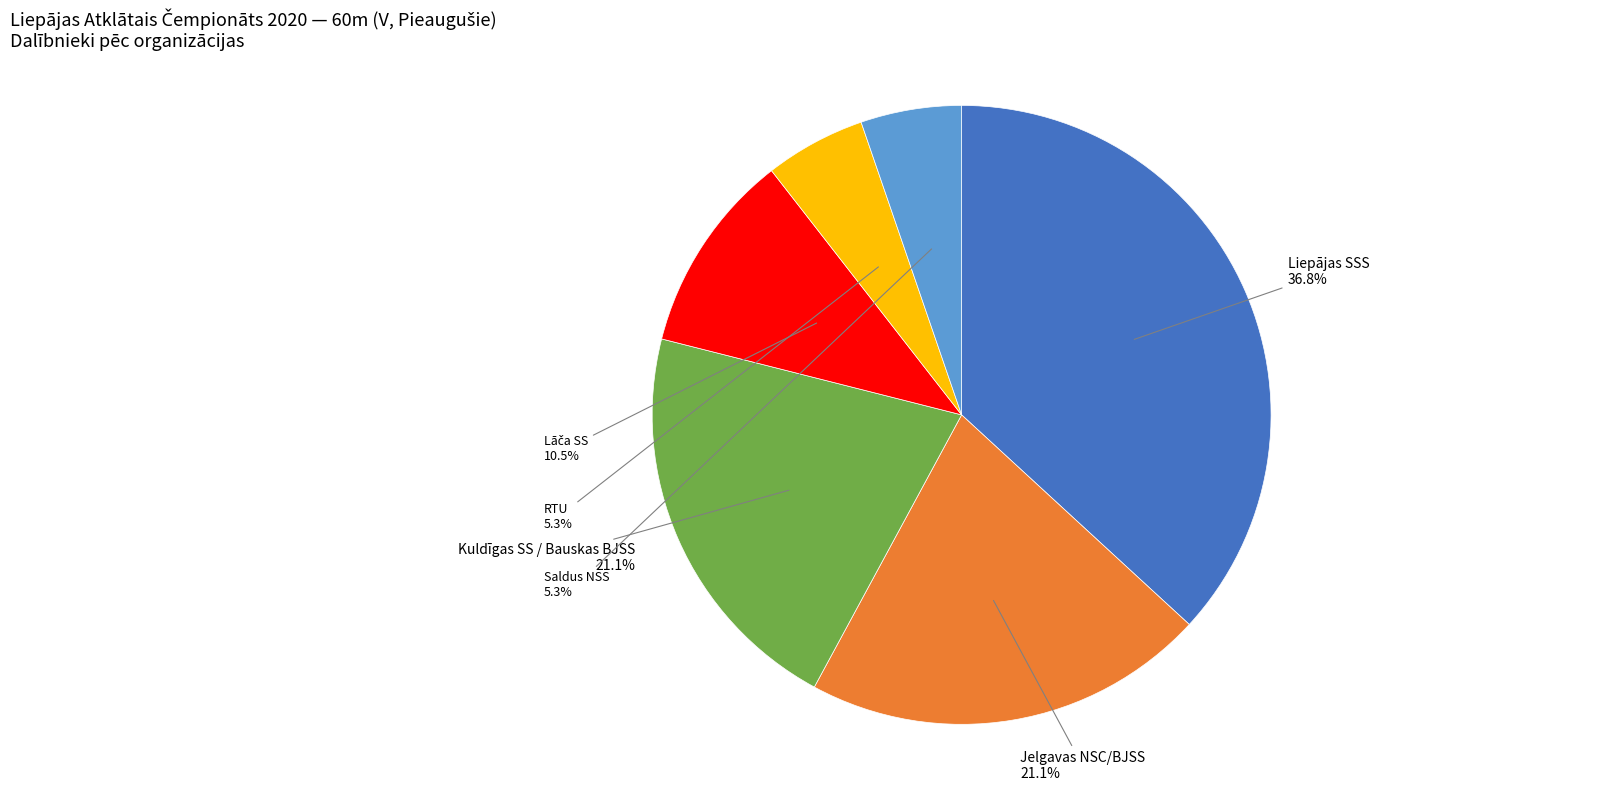

What portion of the pie excludes Kuldīgas SS / Bauskas BJSS?

78.9%